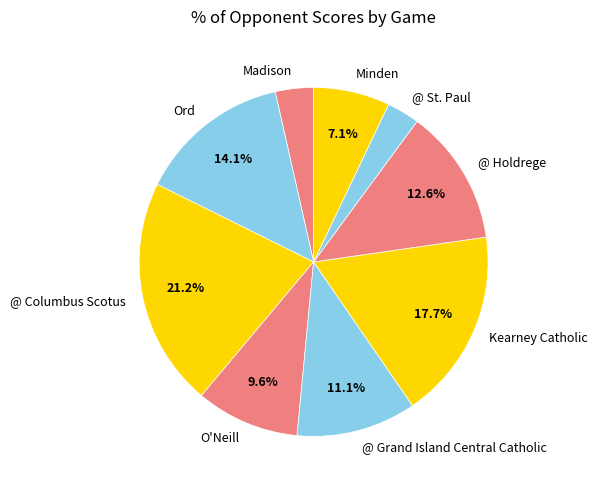

To the nearest percent, what is the difference between the largest and smallest slice percentages?

18%